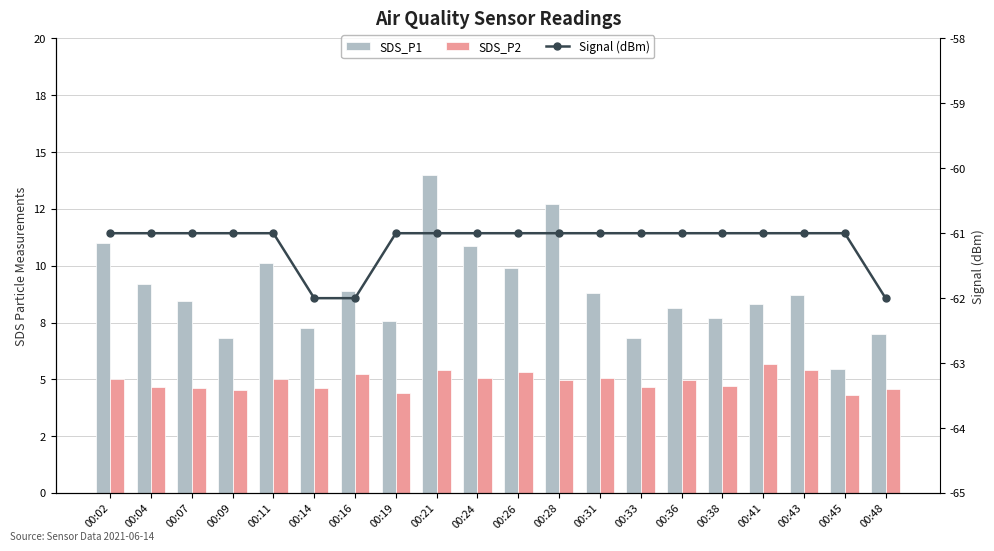

The Signal (dBm) series shows -61.0 at 00:19. True or false?

True